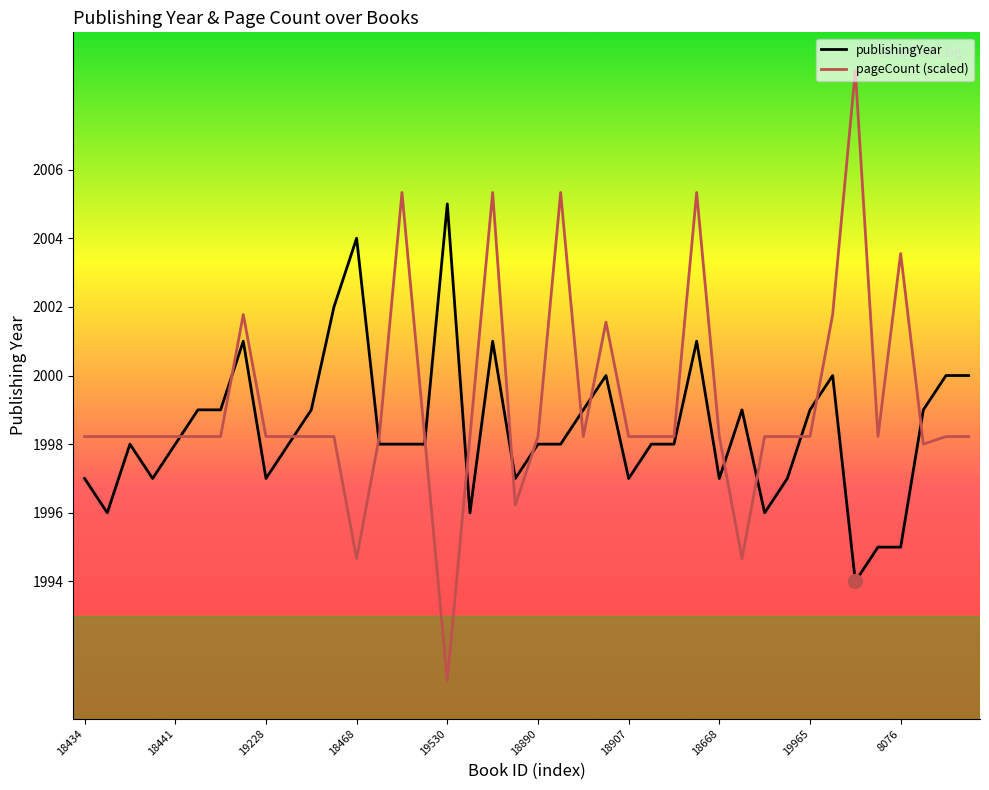

What is the difference between the maximum and minimum values in the pageCount (scaled) series?

17.8